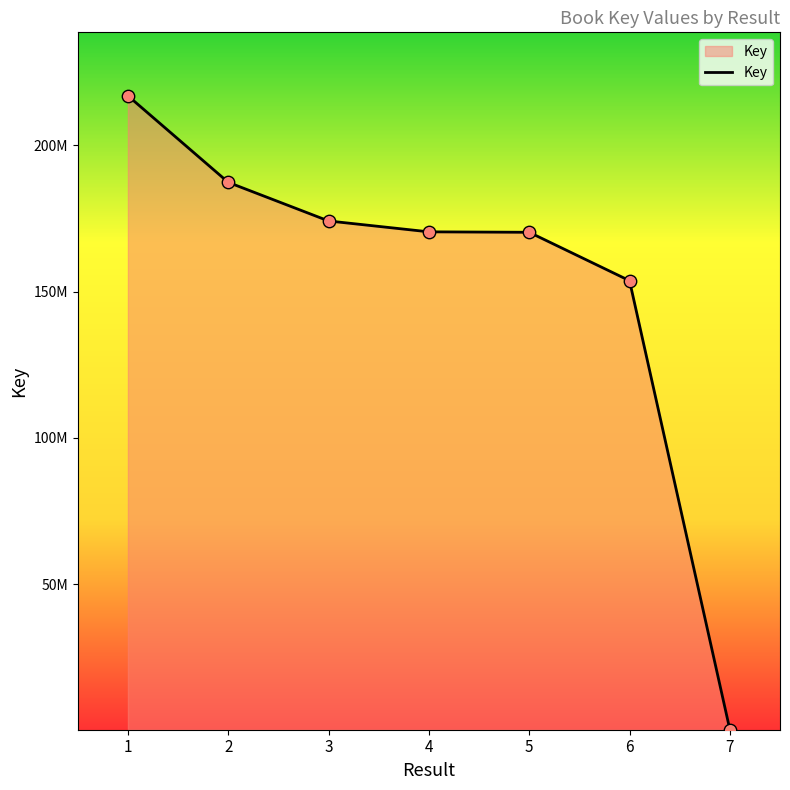

What is the ratio of the value at 5 to the value at 2?

0.9